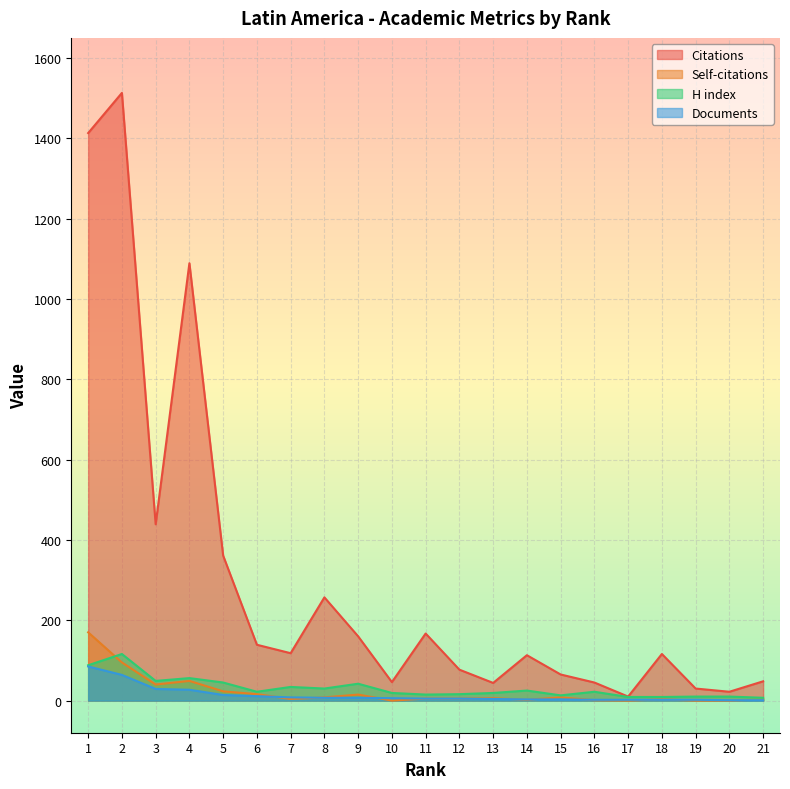

What is the value of the Documents point at the 11th from the left?

5